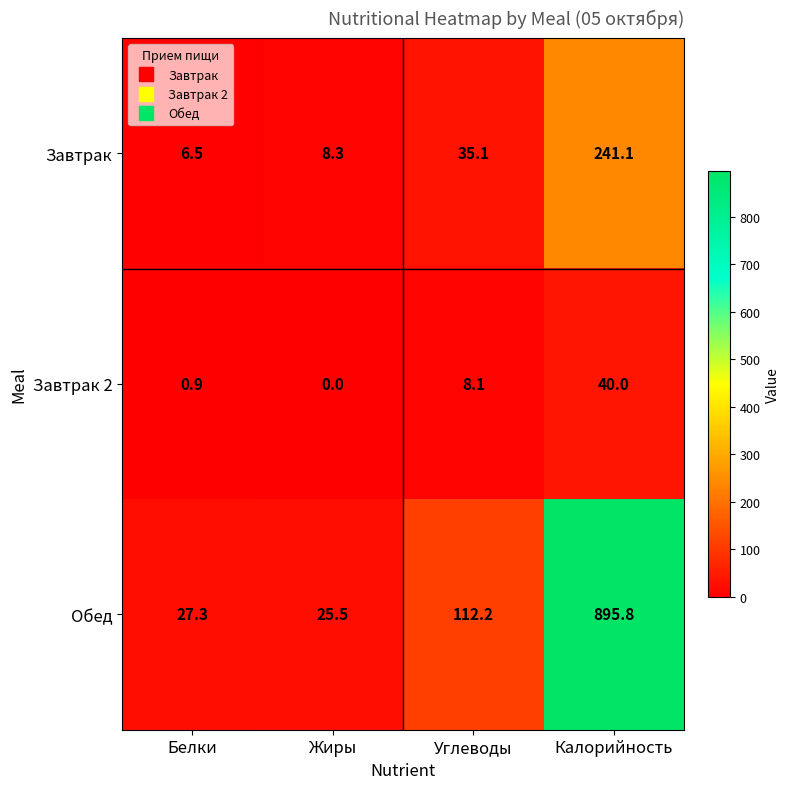

Which series has the largest total across all categories?

Обед